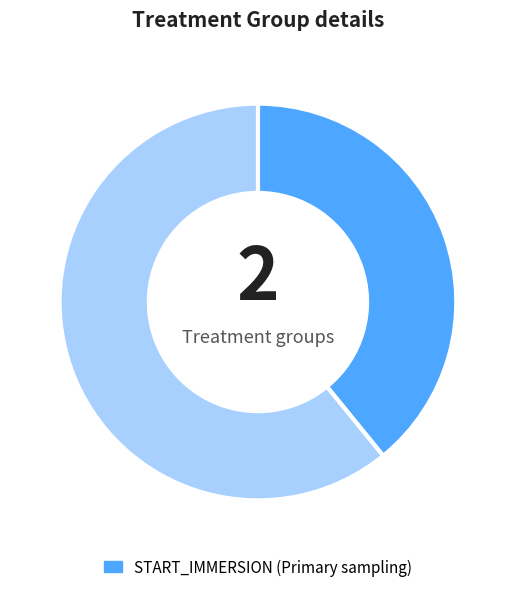

Is there any slice that represents more than half of the pie?

Yes